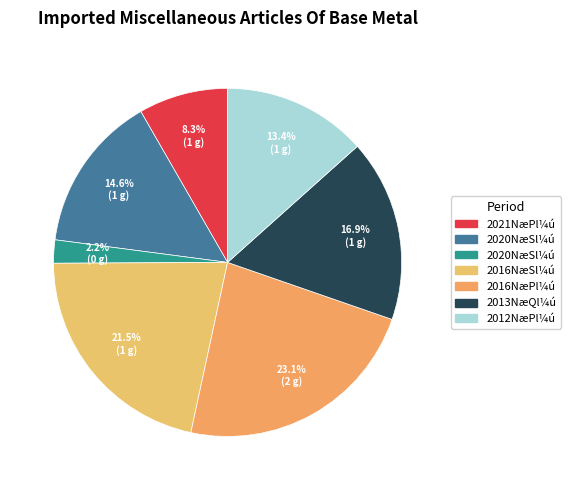

How many slices are in this pie chart?

7